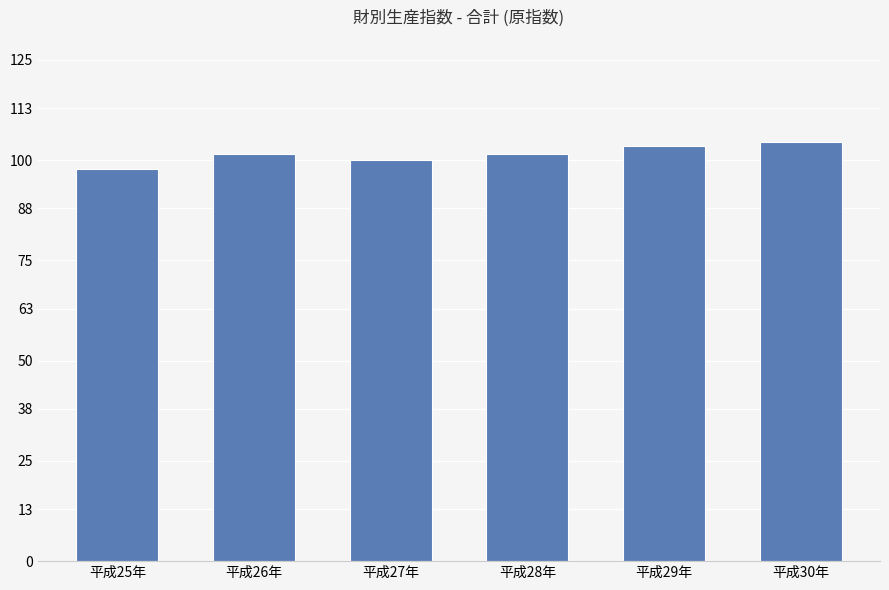

What is the ratio of the value at 平成28年 to the value at 平成30年?

1.0